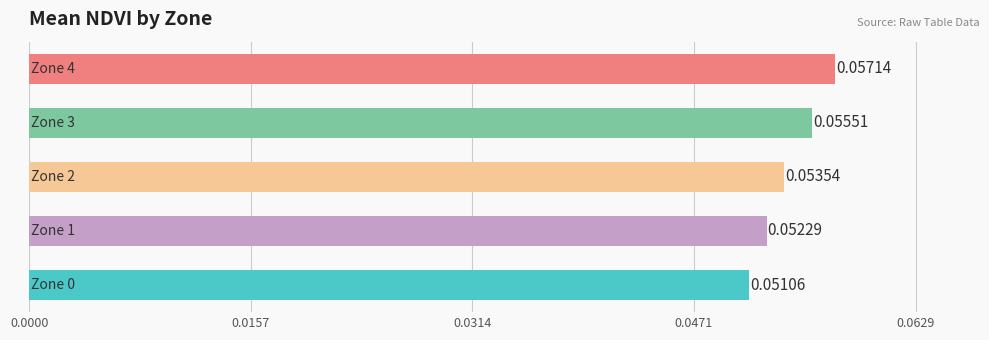

What is the sum of all values?

0.3